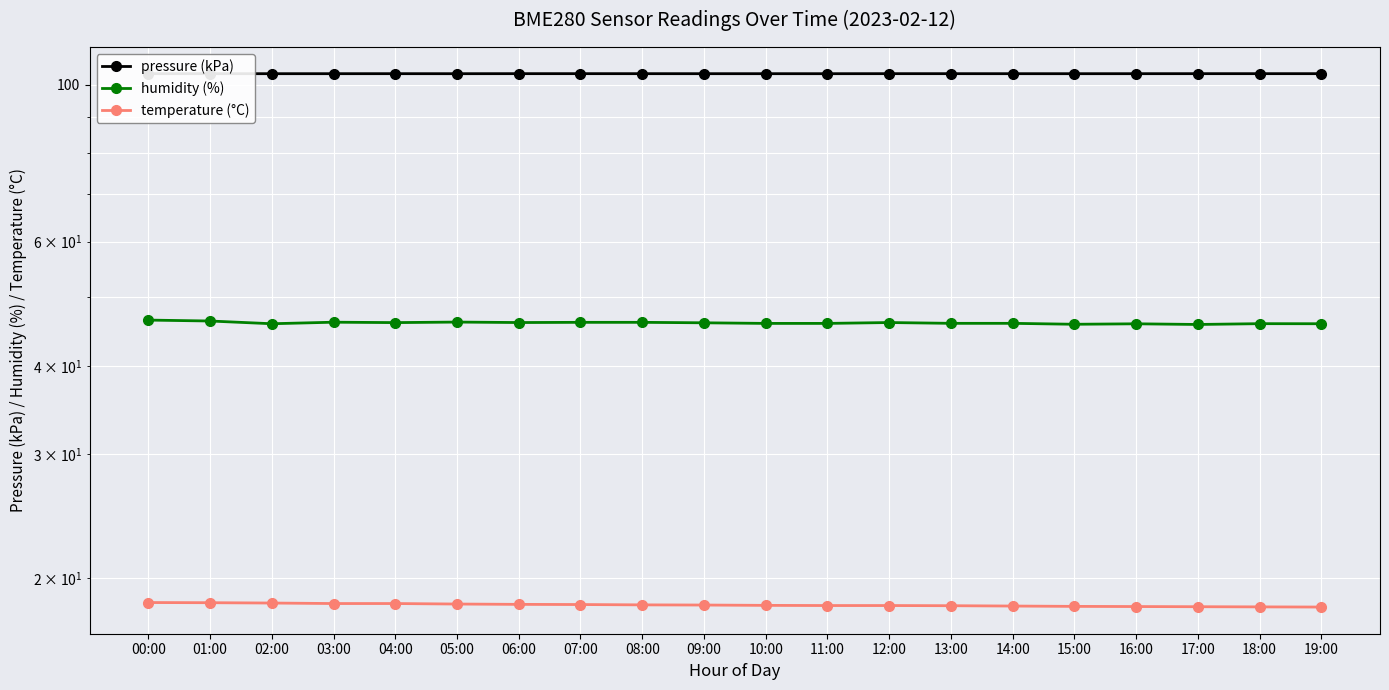

What position from the right is 00:00?

20